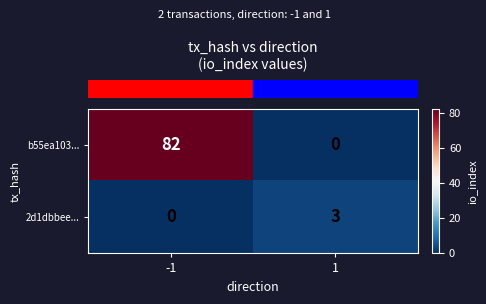

Rank the categories by 2d1dbbee... value from lowest to highest.

-1, 1